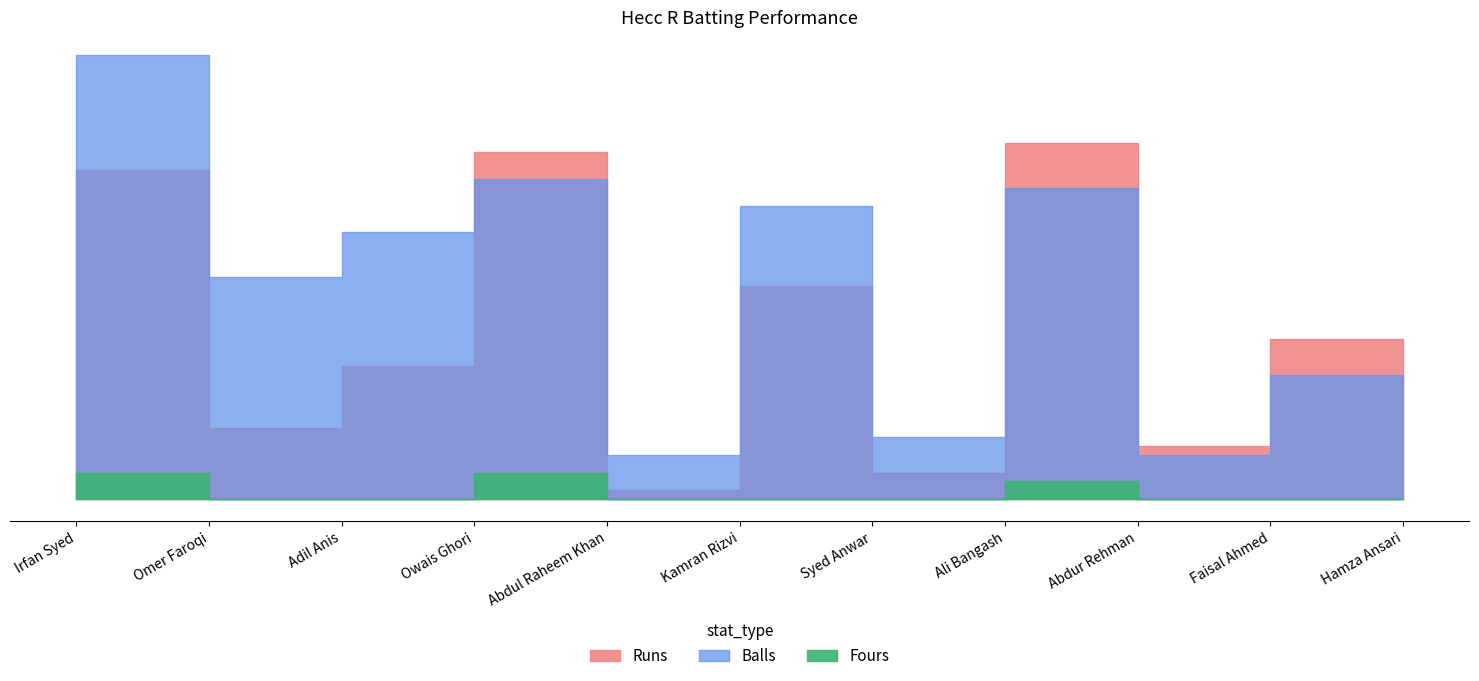

In Balls, how many points are lower than both neighbors (excluding endpoints)?

4